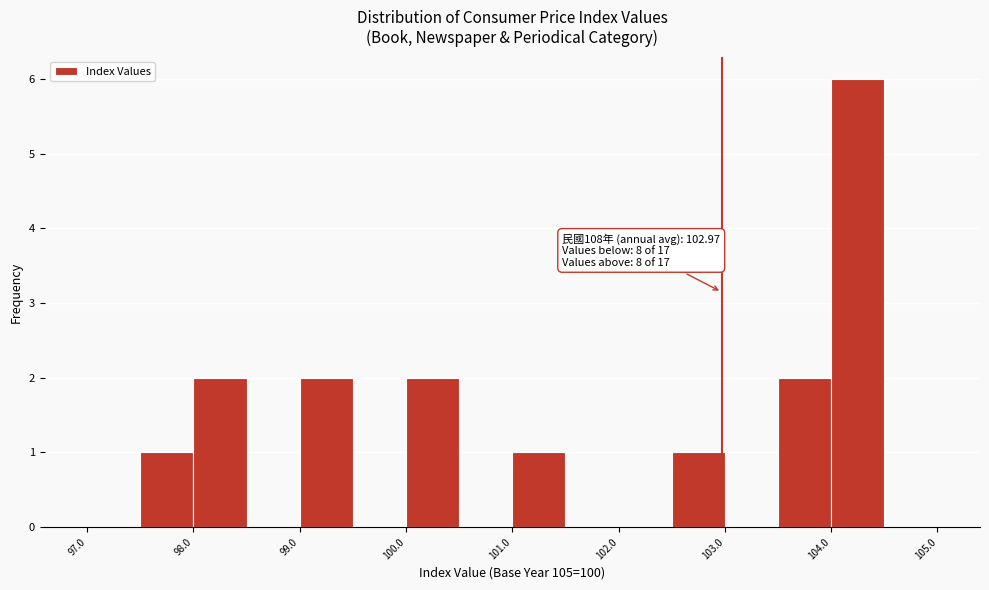

Which range on the x-axis has the tallest bar?

104.0 to 104.5